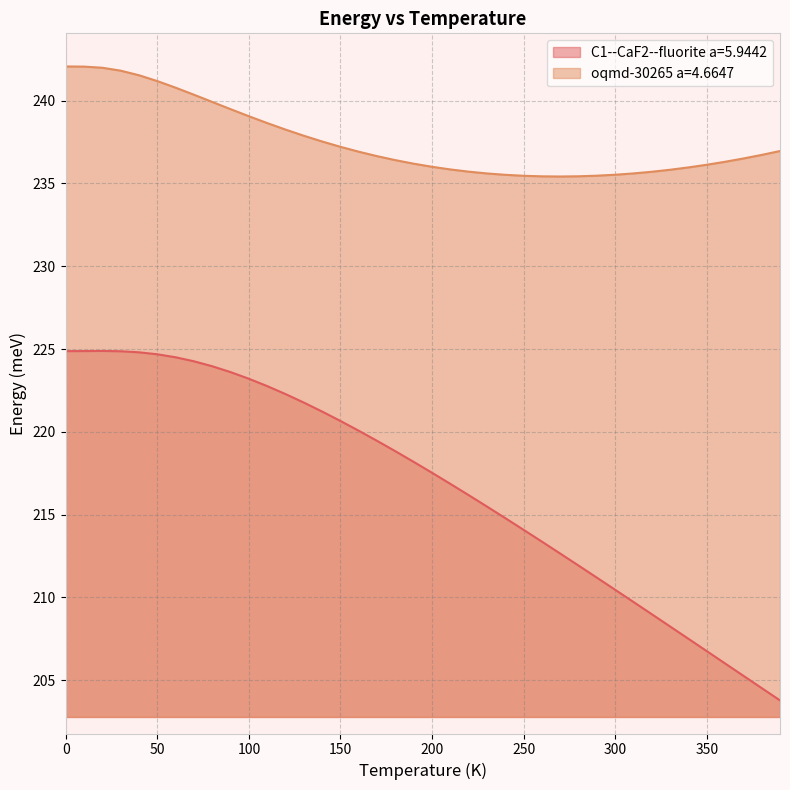

What is the total value across all series at 170.0?

456.1